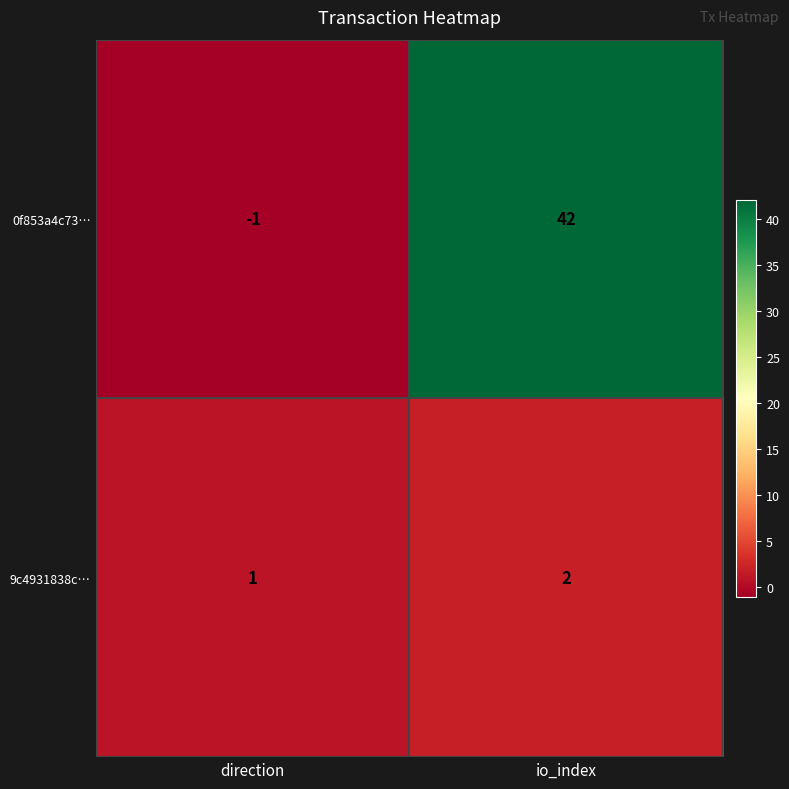

True or false: 9c4931838c… has a value of 1 at direction.

True